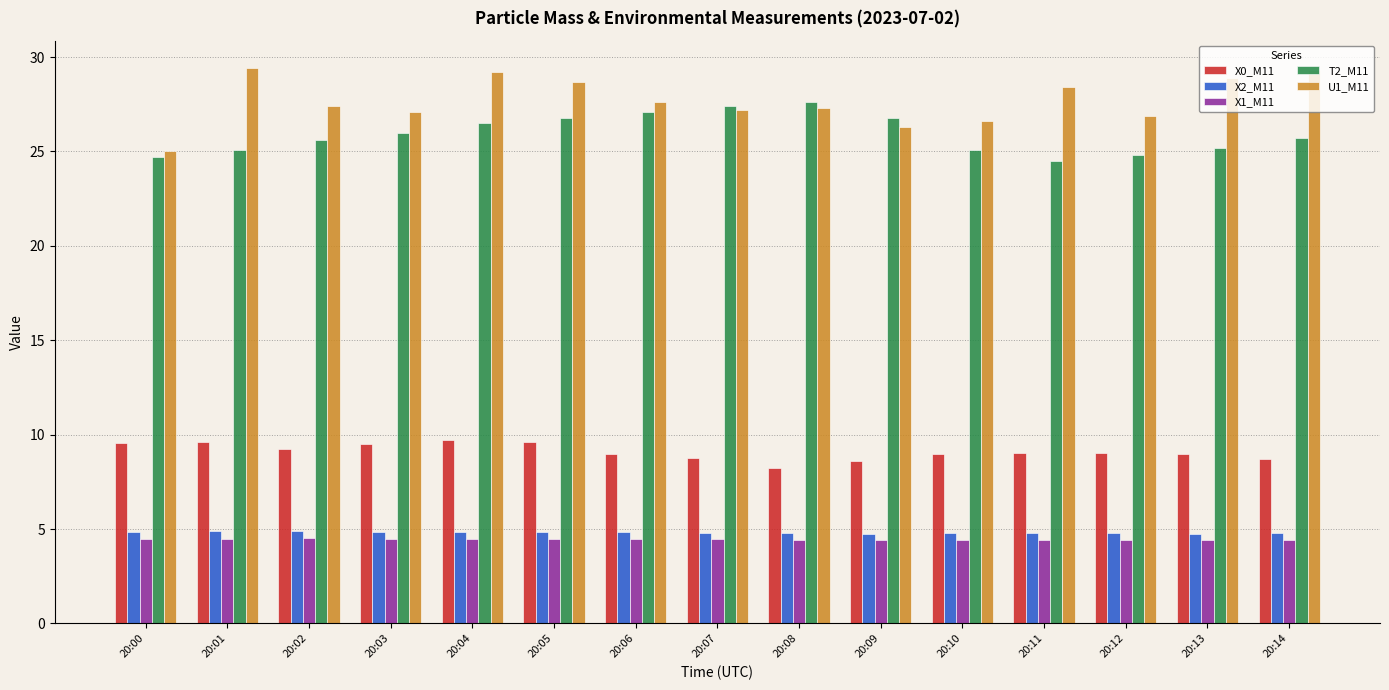

Which series changed the most between 20:06 and 20:10?

T2_M11